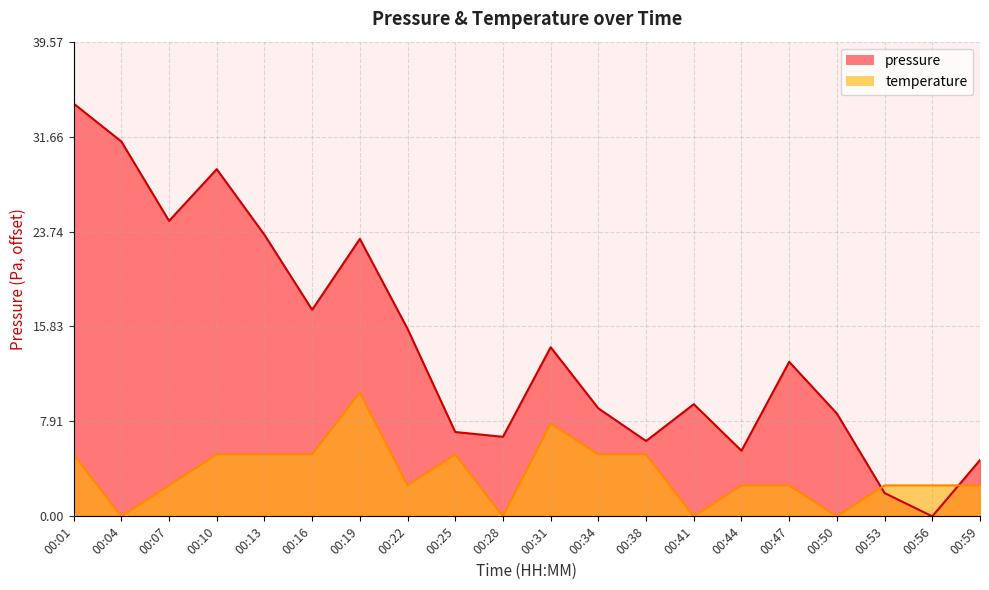

Between which two adjacent categories do pressure and temperature first intersect?

00:50 and 00:53